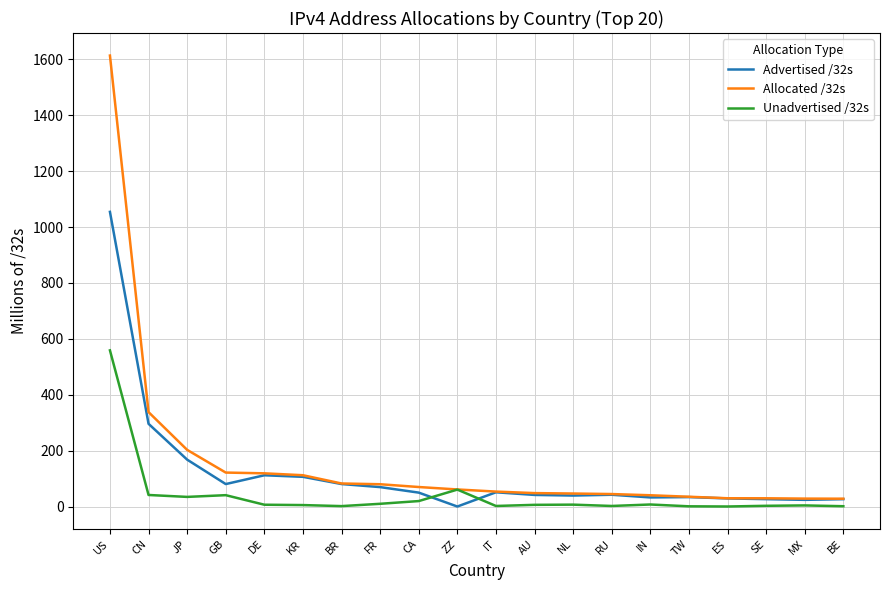

What is the sum of all Unadvertised /32s values?

820.2